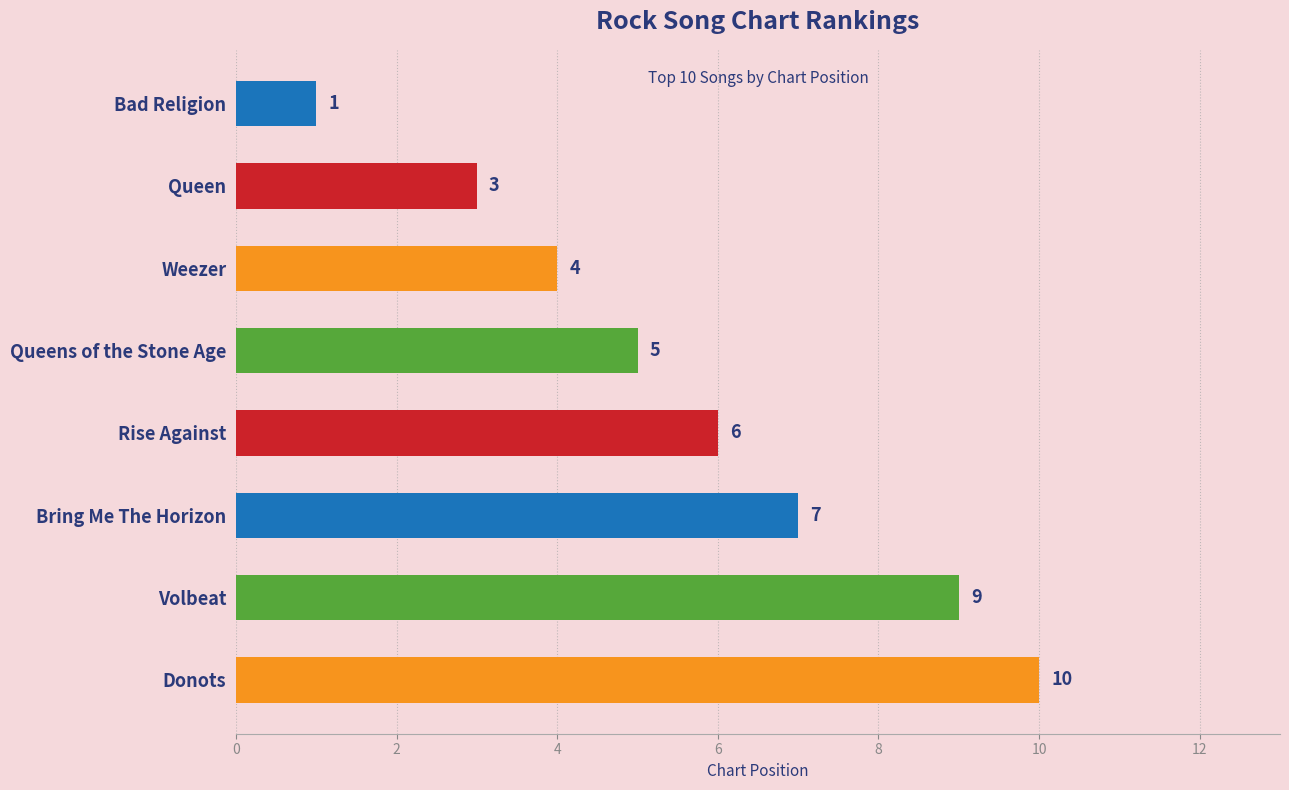

What is the average value?

6